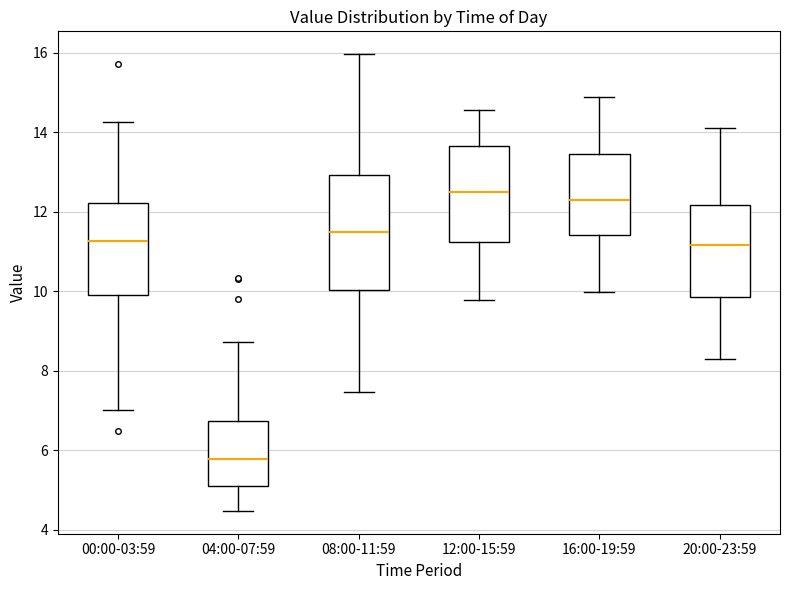

Reading left to right, read every box against the y-axis: the position of its median line, the range the box covers, and the ends of its whiskers. The values are not printed on the chart, so give them approximately, as read against the axis.

00:00-03:59: median 11.2, box 10.0 to 12.2, whiskers 7.0 to 14.2
04:00-07:59: median 5.8, box 5.0 to 6.8, whiskers 4.4 to 8.8
08:00-11:59: median 11.6, box 10.0 to 13.0, whiskers 7.4 to 16.0
12:00-15:59: median 12.6, box 11.2 to 13.6, whiskers 9.8 to 14.6
16:00-19:59: median 12.4, box 11.4 to 13.4, whiskers 10.0 to 15.0
20:00-23:59: median 11.2, box 9.8 to 12.2, whiskers 8.4 to 14.2